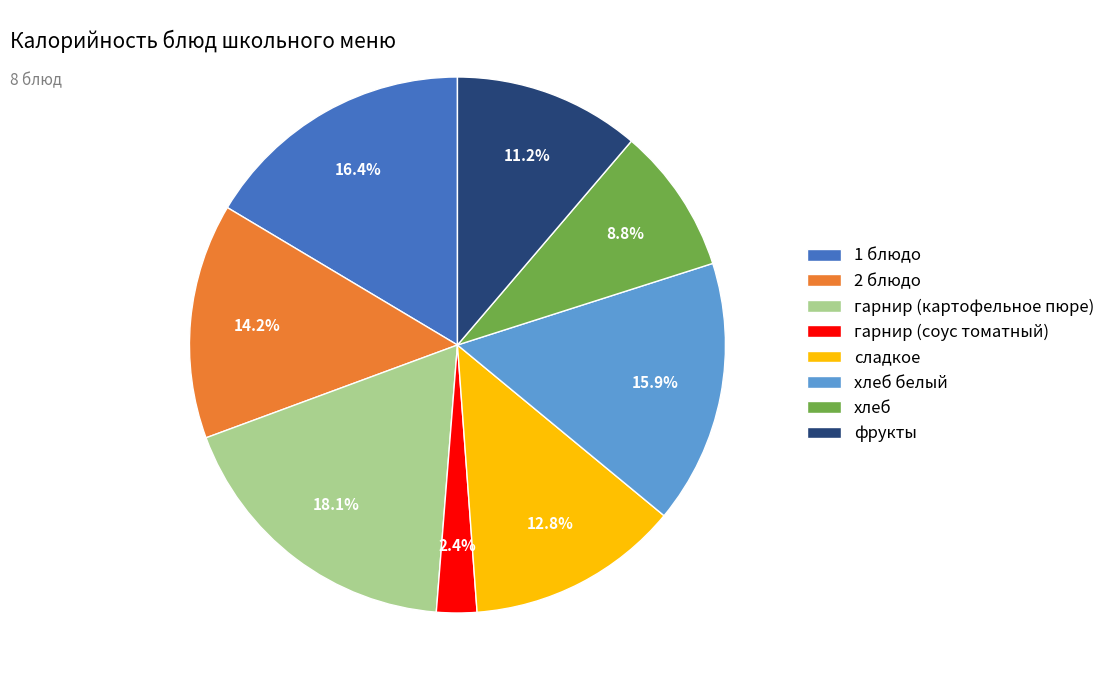

What percentage is the гарнир (соус томатный) slice, to the nearest percent?

2%